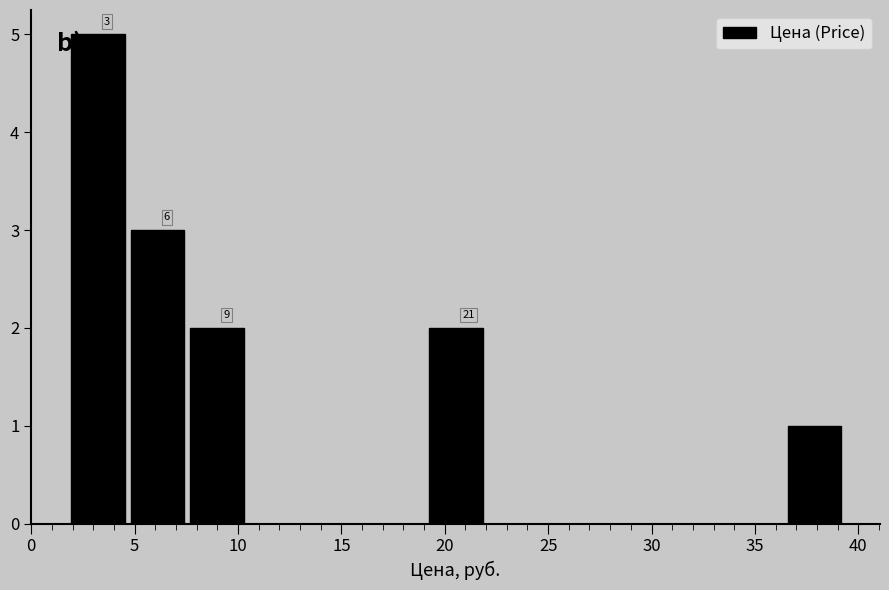

Over which range of the x-axis is the bar tallest?

2.0 to 4.5